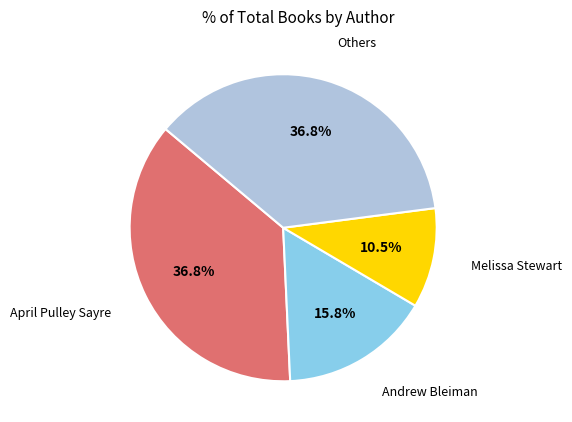

What is the ratio of the value at Andrew Bleiman to the value at April Pulley Sayre?

0.4